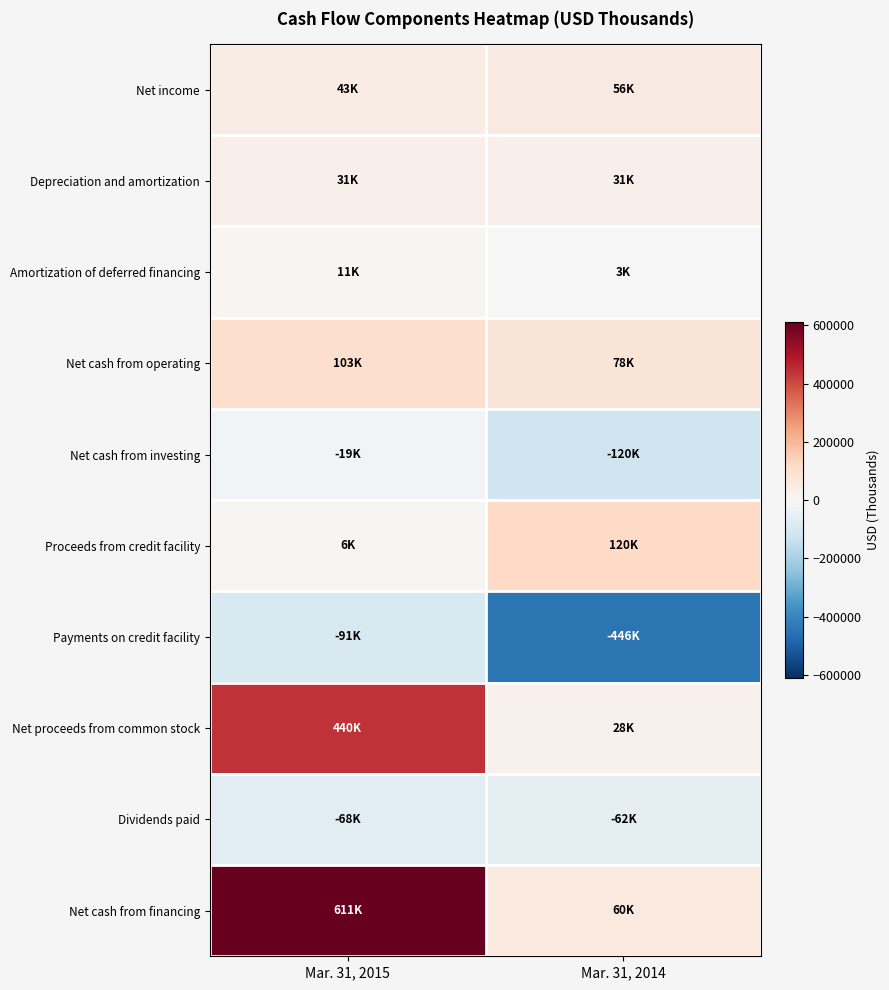

At Mar. 31, 2014, list the series in order from largest to smallest.

Proceeds from credit facility, Net cash from operating, Net cash from financing, Net income, Depreciation and amortization, Net proceeds from common stock, Amortization of deferred financing, Dividends paid, Net cash from investing, Payments on credit facility